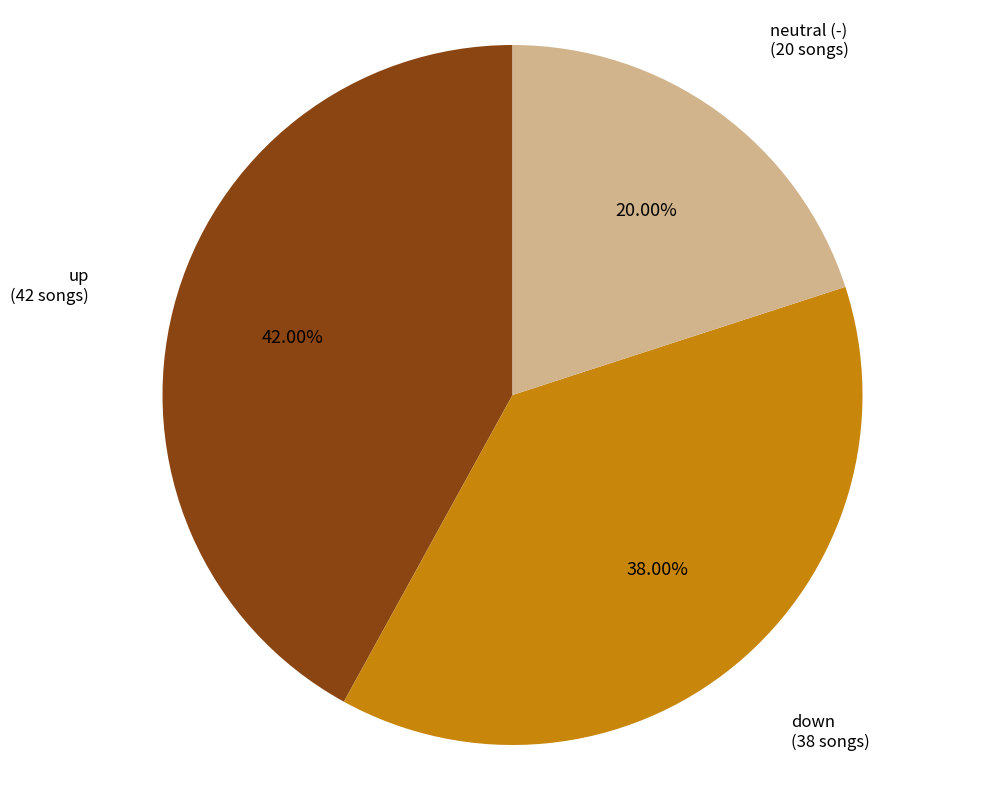

Does any single category account for the majority?

No